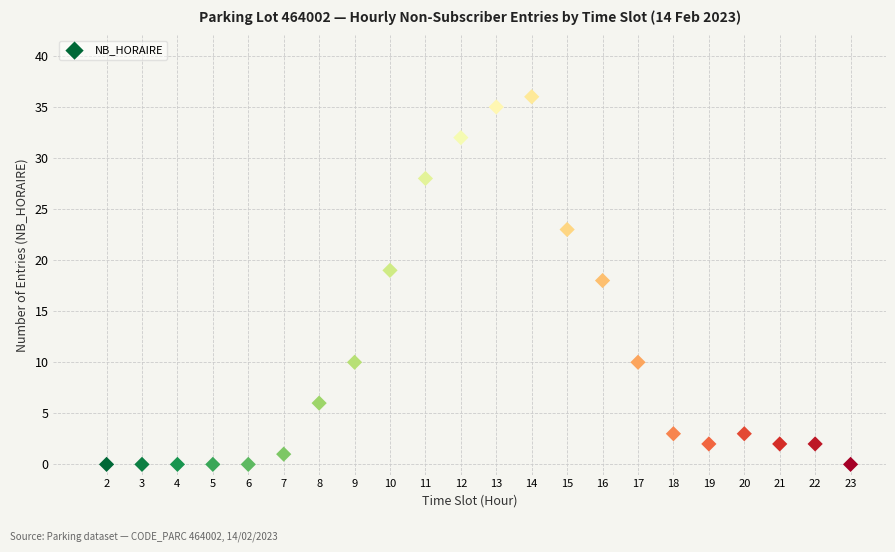

What is the range of X values (max minus min)?

21